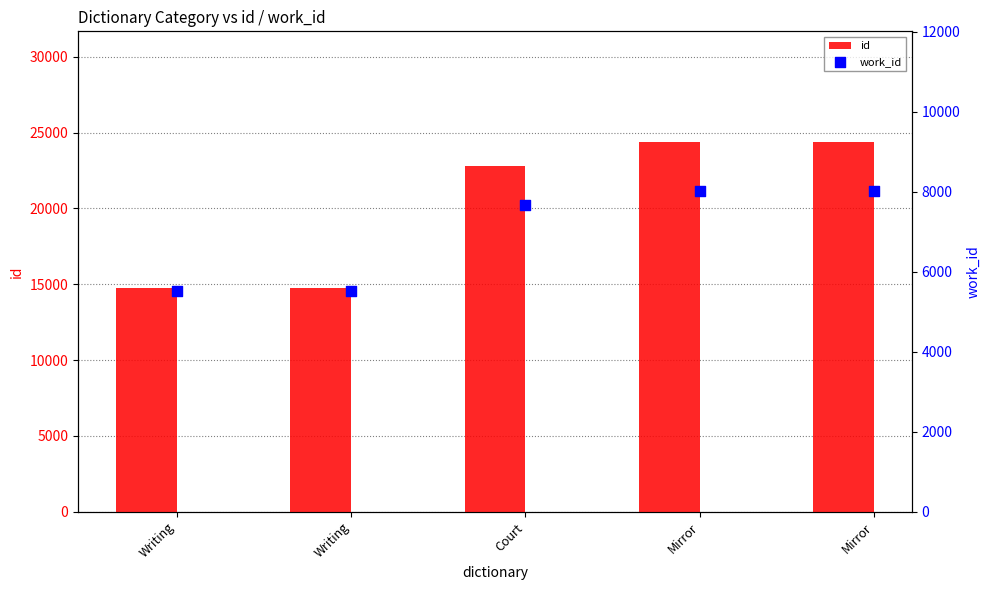

Which series reaches the minimum Y coordinate?

work_id